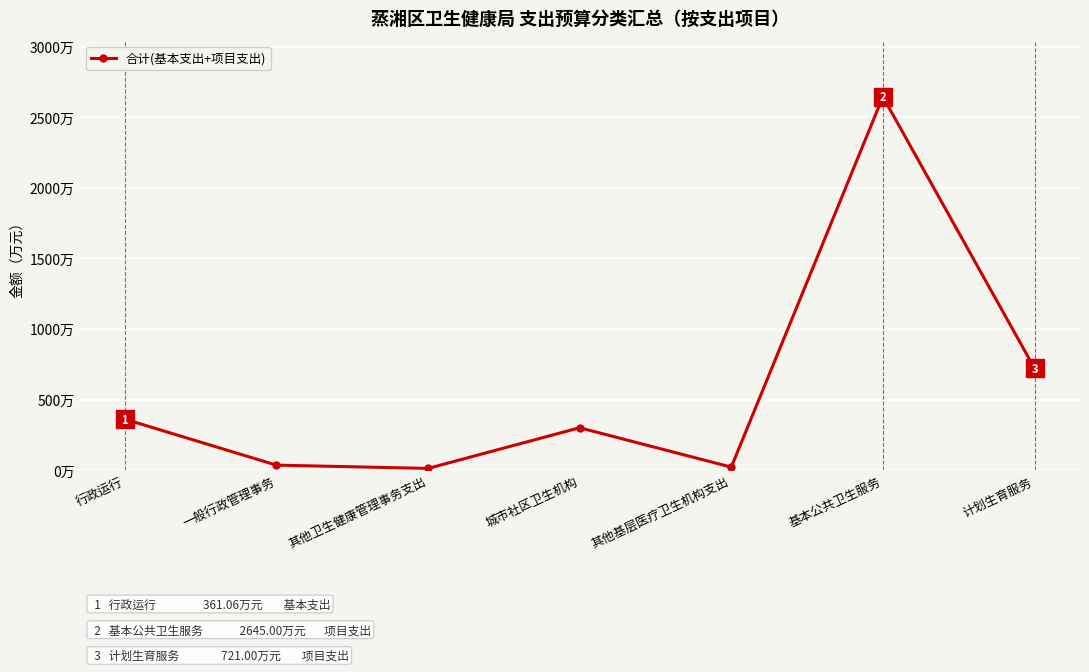

The chart shows a value of 18.3 at 其他卫生健康管理事务支出. True or false?

False